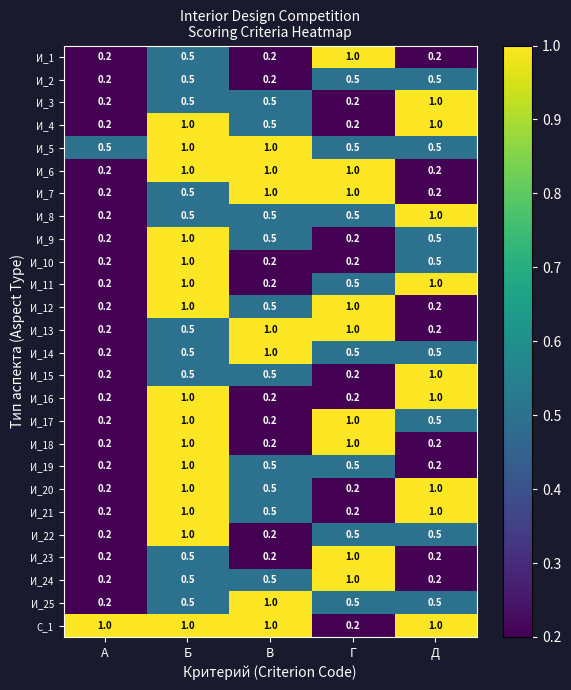

True or false: И_4 has a value of 1.0 at Б.

True